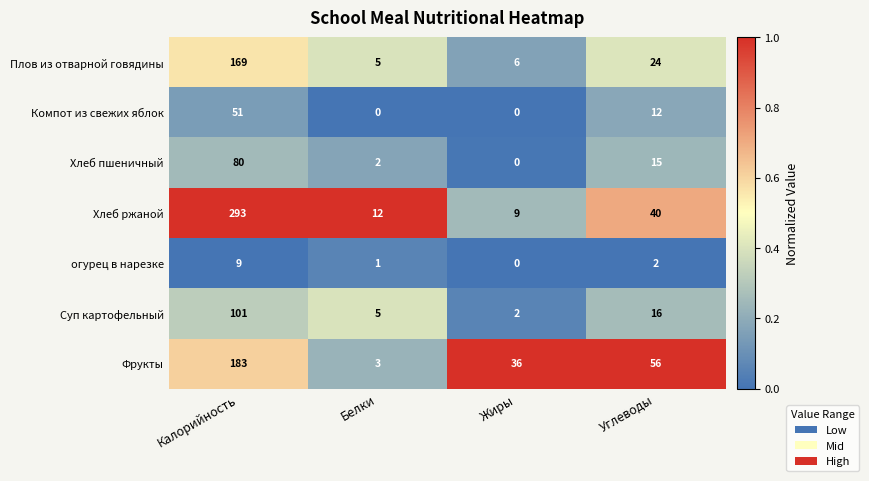

At how many categories does at least one series exceed 0?

4